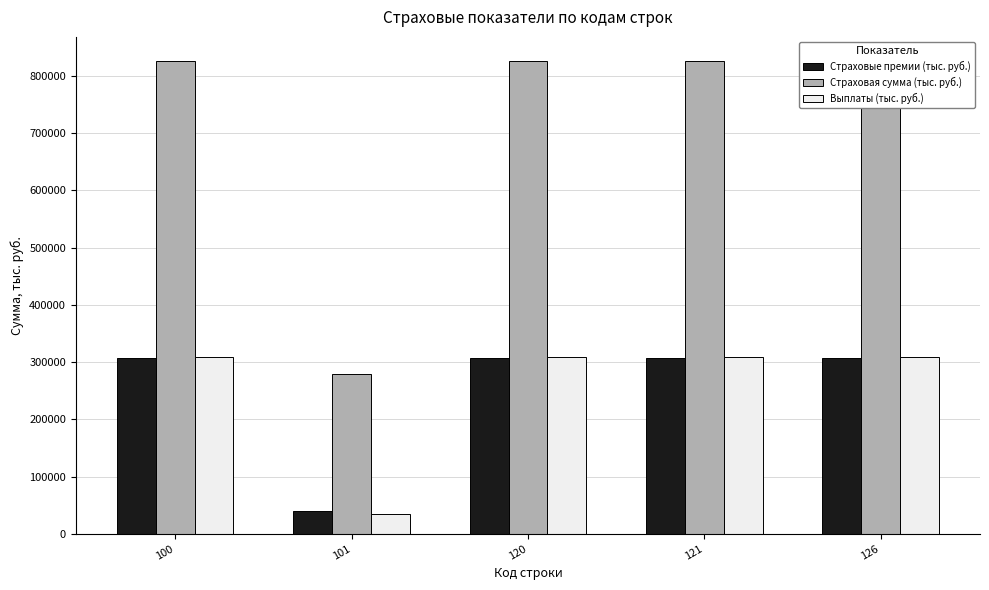

What are all the series names shown in the legend?

Страховые премии (тыс. руб.), Страховая сумма (тыс. руб.), Выплаты (тыс. руб.)